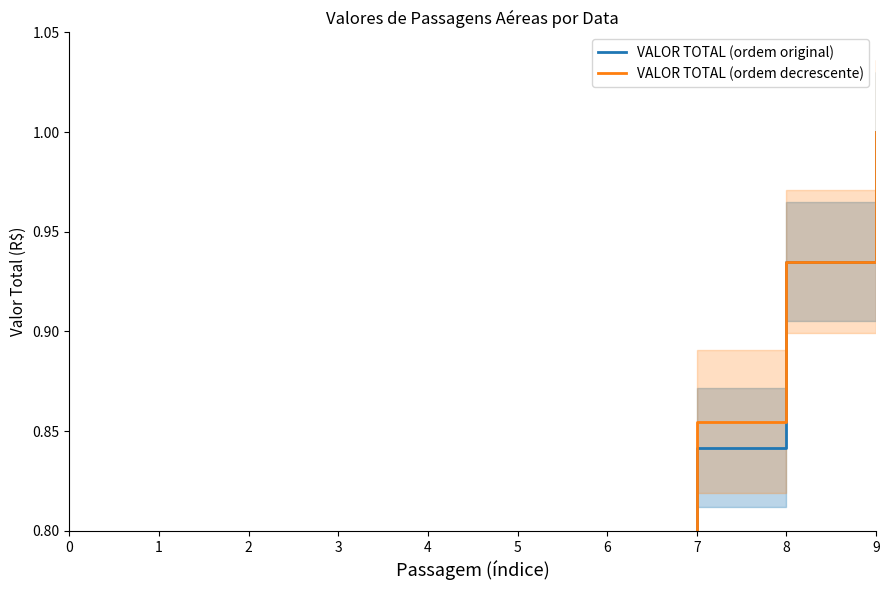

Reading left to right, what are all the values shown in this chart?

VALOR TOTAL (ordem original): 0=0.1	1=0.2	2=0.3	3=0.4	4=0.5	5=0.6	6=0.8	7=0.8	8=0.9	9=1.0
VALOR TOTAL (ordem decrescente): 0=0.1	1=0.2	2=0.3	3=0.4	4=0.5	5=0.7	6=0.8	7=0.9	8=0.9	9=1.0